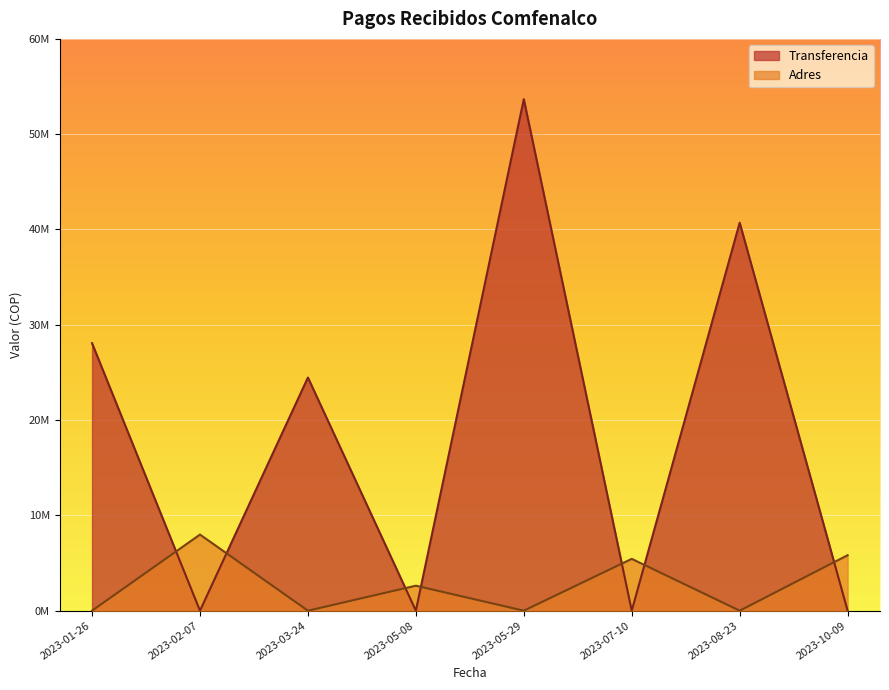

True or false: Adres has more than 0 interior local peaks.

True